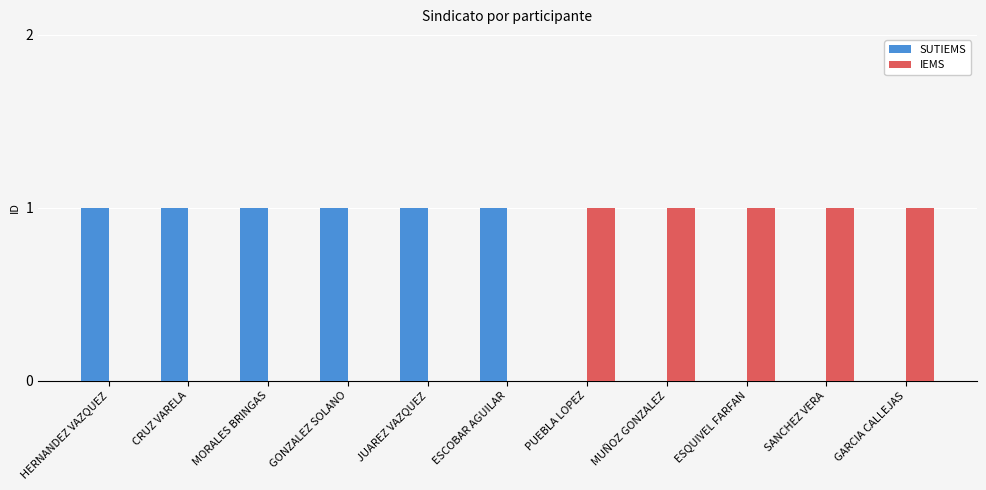

Does the chart contain stacked bars?

No